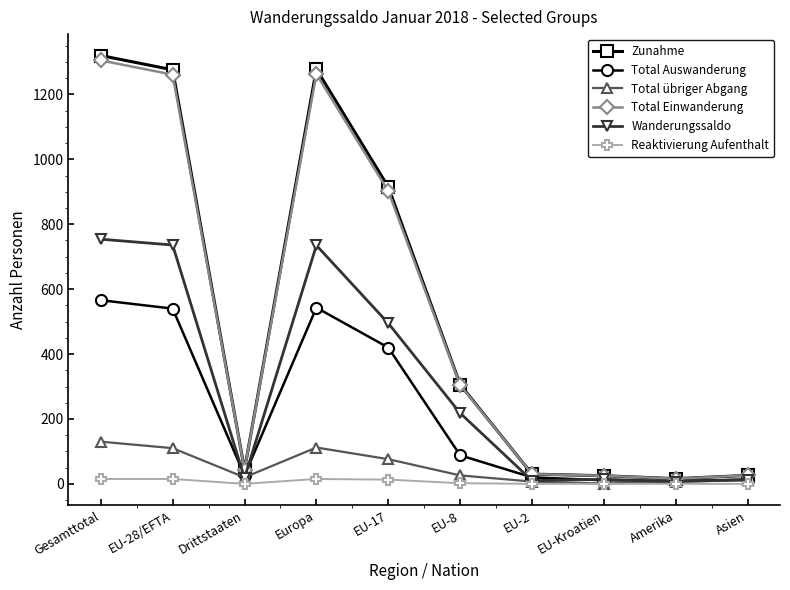

Which series changed the most between Europa and EU-8?

Zunahme